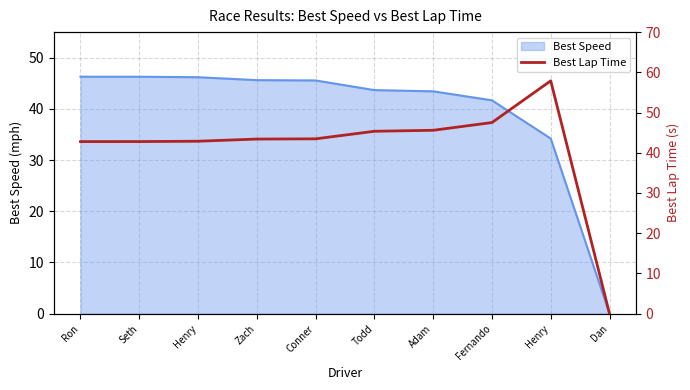

The value at Dan is -19.4. True or false?

False